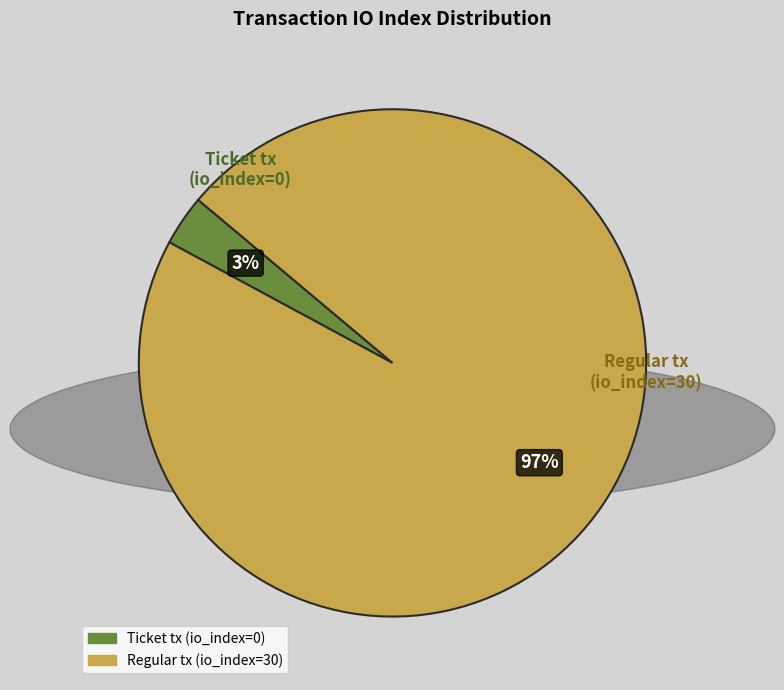

To the nearest percent, what is the difference between the Ticket tx (io_index=0) and Regular tx (io_index=30) slice percentages?

94%